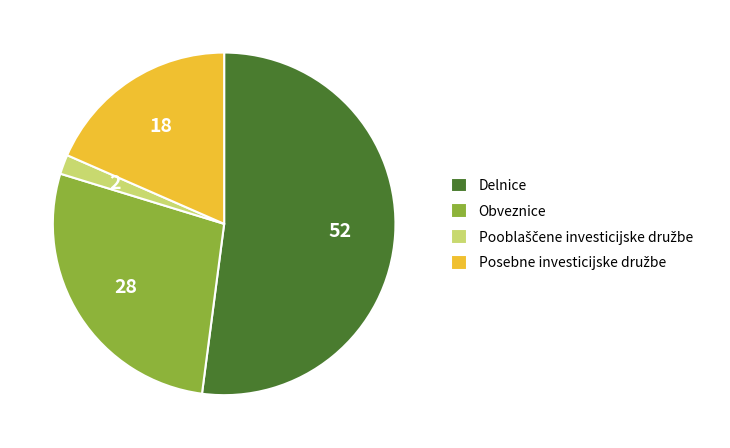

What is the largest slice in the pie chart?

Delnice